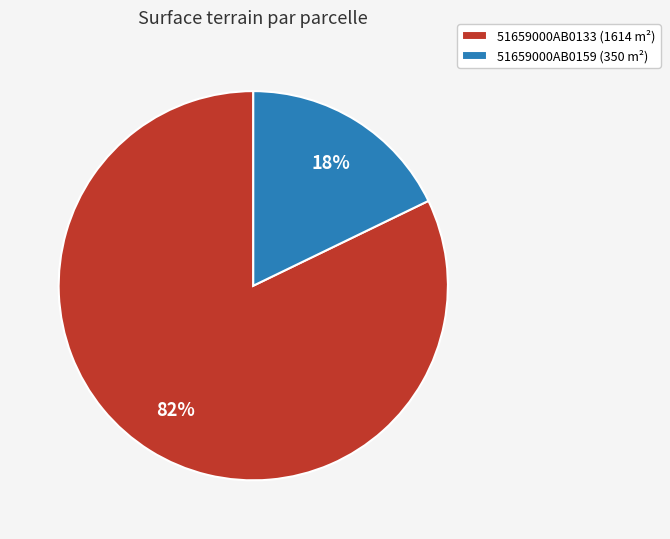

How many segments does this pie chart have?

2